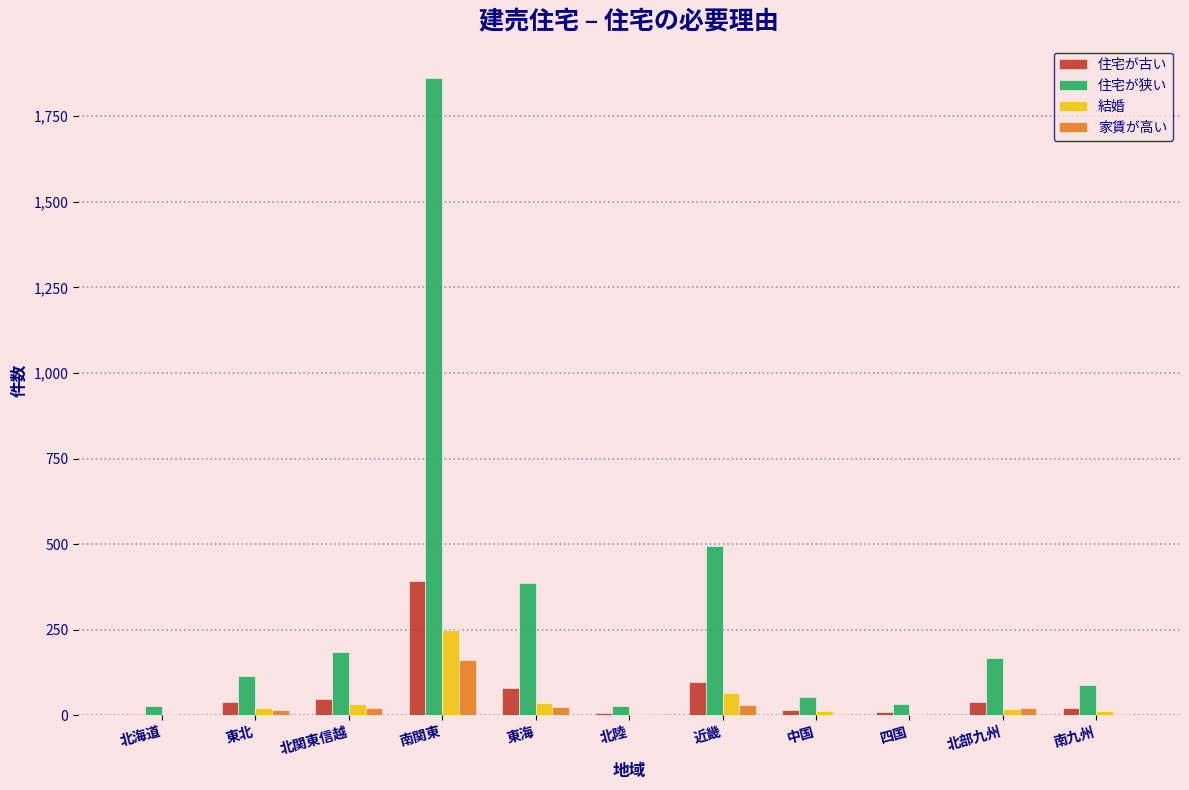

True or false: 結婚 has a value of 249 at 南関東.

True